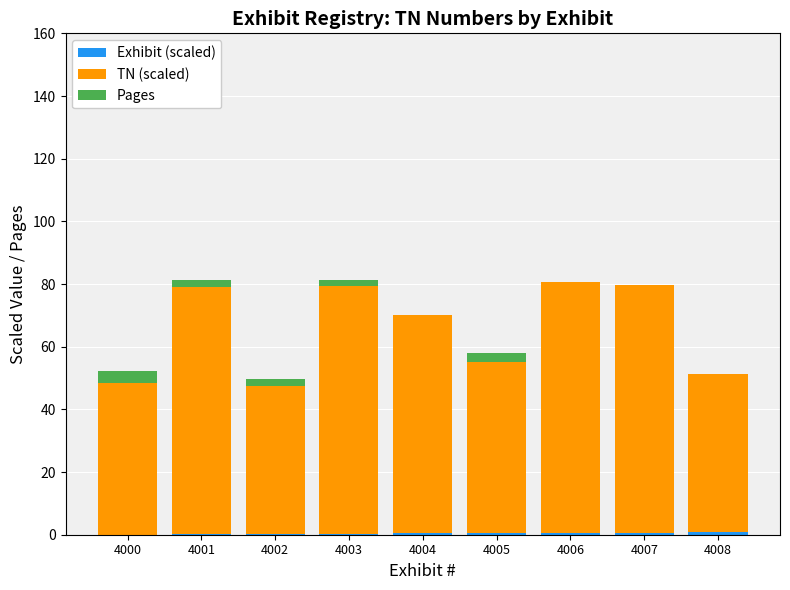

What is the maximum value for Exhibit (scaled)?

0.8